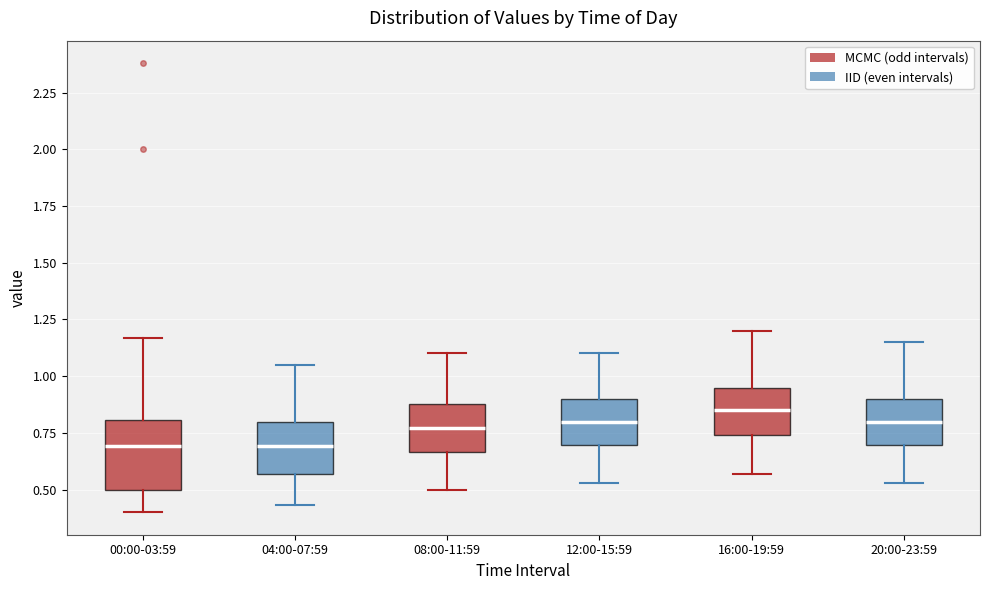

Where does the median line of the box for 20:00-23:59 sit on the y-axis? The values are not printed on the chart, so give them approximately, as read against the axis.

0.80